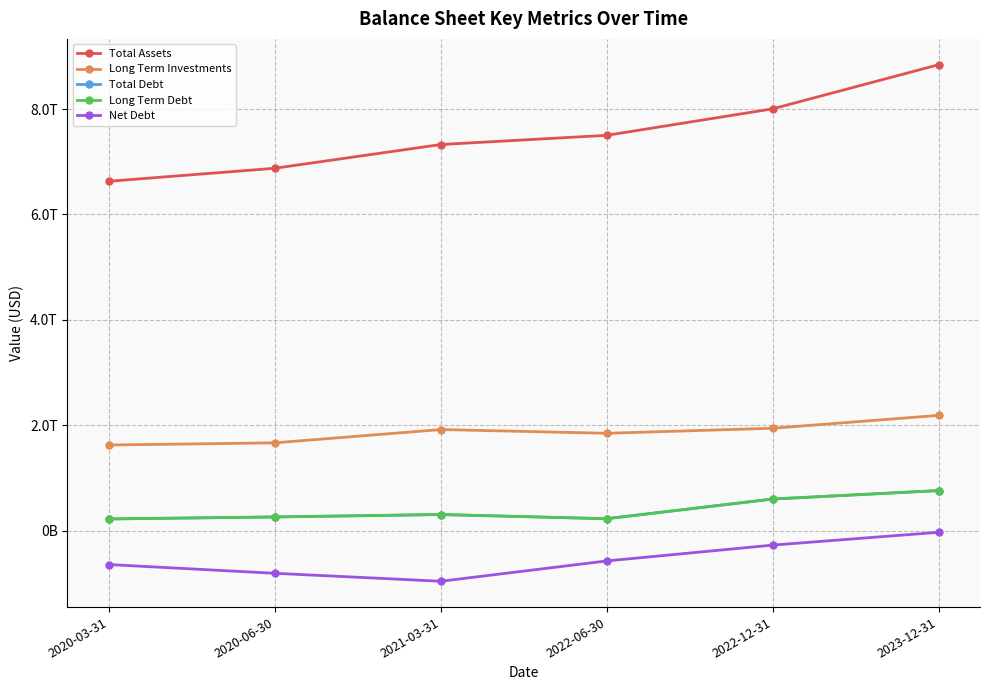

Which series has the largest range (max minus min)?

Total Assets